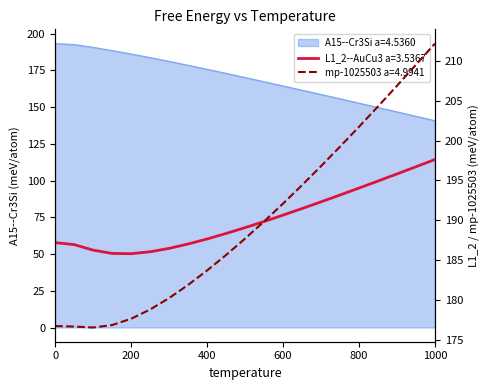

What is the smallest value displayed?

140.8